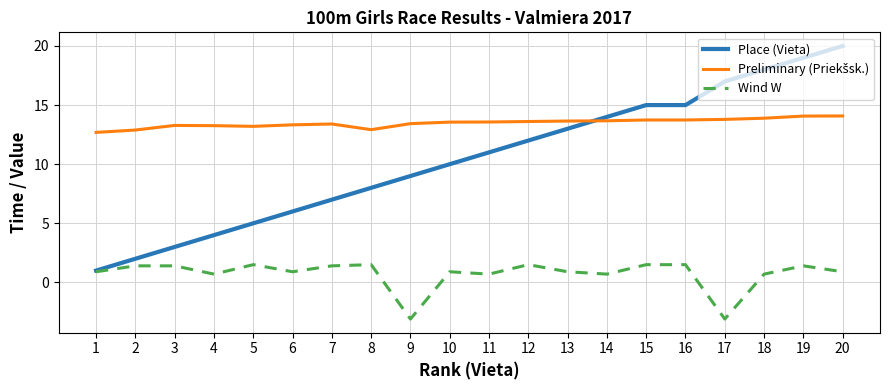

Is it true that Place (Vieta) equals 6.1 at 14?

False